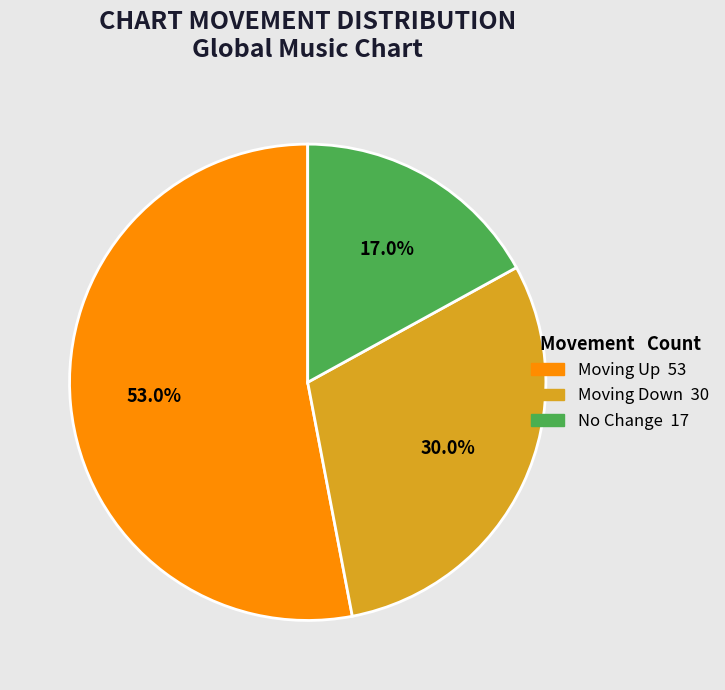

How many segments does this pie chart have?

3